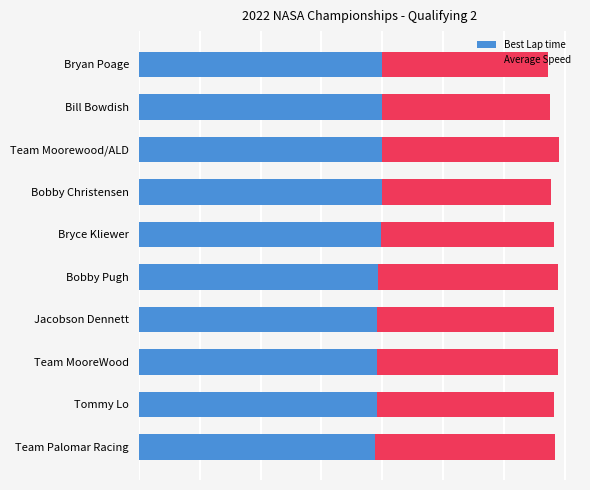

Which series has the widest spread of values?

Average Speed